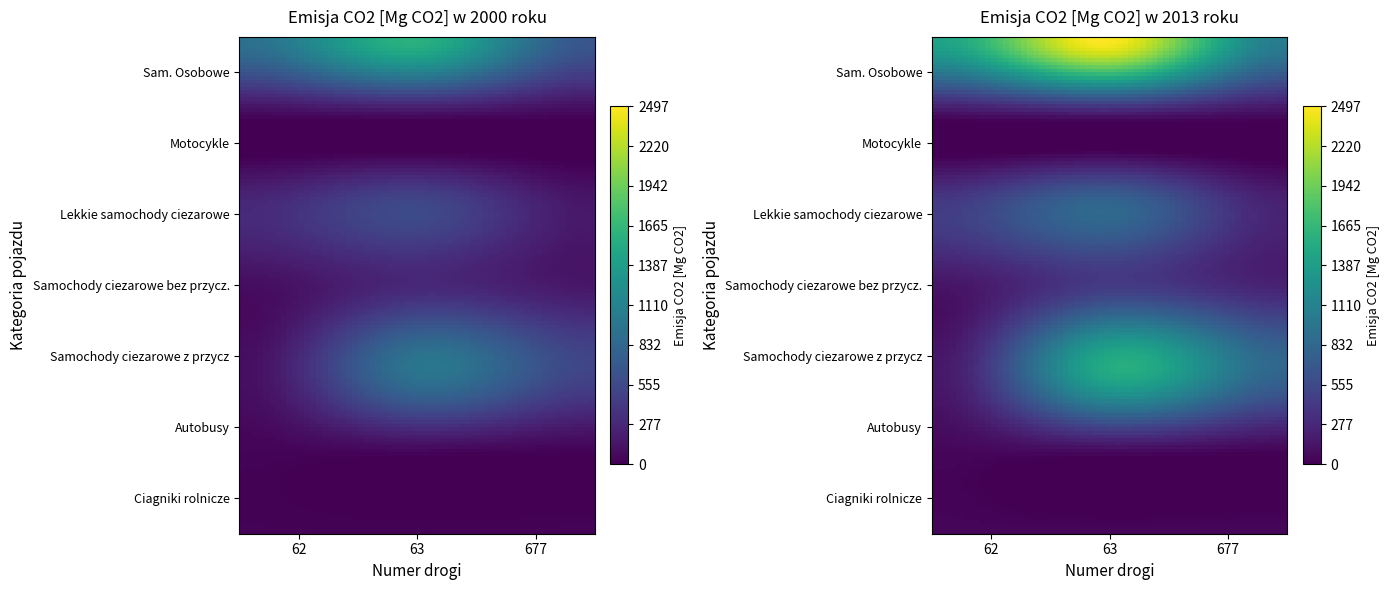

Reading left to right, list all the values displayed in this chart.

Sam. Osobowe: 0=922.6	1=1587.0	2=668.2
Motocykle: 0=0.3	1=1.1	2=0.5
Lekkie samochody ciezarowe: 0=277.7	1=536.7	2=153.8
Samochody ciezarowe bez przycz.: 0=89.6	1=284.4	2=156.6
Samochody ciezarowe z przycz: 0=101.5	1=970.6	2=523.1
Autobusy: 0=29.9	1=54.6	2=25.2
Ciagniki rolnicze: 0=19.9	1=19.3	2=22.4